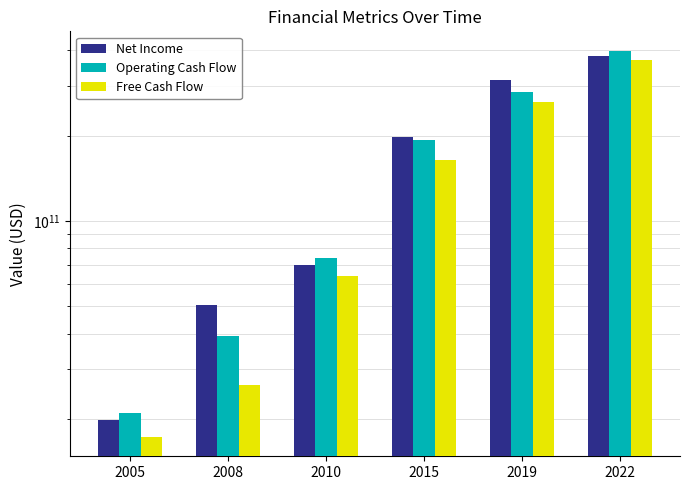

What value does the Net Income series have at 2015, to the nearest 100?

198521800000